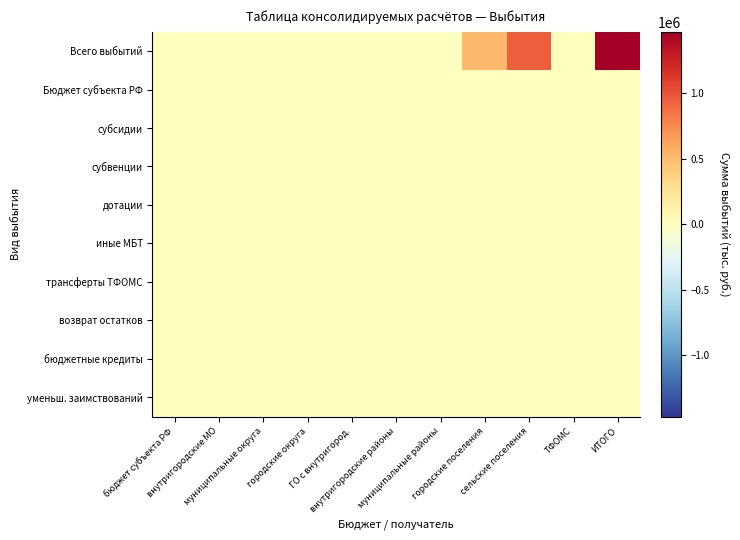

Reading left to right, transcribe all the data shown in this chart.

Всего выбытий: бюджет субъекта РФ=0	внутригородские МО=0	муниципальные округа=0	городские округа=0	ГО с внутригород.=0	внутригородские районы=0	муниципальные районы=0	городские поселения=516131	сельские поселения=950149	ТФОМС=0	ИТОГО=1466280
Бюджет субъекта РФ: бюджет субъекта РФ=0	внутригородские МО=0	муниципальные округа=0	городские округа=0	ГО с внутригород.=0	внутригородские районы=0	муниципальные районы=0	городские поселения=0	сельские поселения=0	ТФОМС=0	ИТОГО=0
субсидии: бюджет субъекта РФ=0	внутригородские МО=0	муниципальные округа=0	городские округа=0	ГО с внутригород.=0	внутригородские районы=0	муниципальные районы=0	городские поселения=0	сельские поселения=0	ТФОМС=0	ИТОГО=0
субвенции: бюджет субъекта РФ=0	внутригородские МО=0	муниципальные округа=0	городские округа=0	ГО с внутригород.=0	внутригородские районы=0	муниципальные районы=0	городские поселения=0	сельские поселения=0	ТФОМС=0	ИТОГО=0
дотации: бюджет субъекта РФ=0	внутригородские МО=0	муниципальные округа=0	городские округа=0	ГО с внутригород.=0	внутригородские районы=0	муниципальные районы=0	городские поселения=0	сельские поселения=0	ТФОМС=0	ИТОГО=0
иные МБТ: бюджет субъекта РФ=0	внутригородские МО=0	муниципальные округа=0	городские округа=0	ГО с внутригород.=0	внутригородские районы=0	муниципальные районы=0	городские поселения=0	сельские поселения=0	ТФОМС=0	ИТОГО=0
трансферты ТФОМС: бюджет субъекта РФ=0	внутригородские МО=0	муниципальные округа=0	городские округа=0	ГО с внутригород.=0	внутригородские районы=0	муниципальные районы=0	городские поселения=0	сельские поселения=0	ТФОМС=0	ИТОГО=0
возврат остатков: бюджет субъекта РФ=0	внутригородские МО=0	муниципальные округа=0	городские округа=0	ГО с внутригород.=0	внутригородские районы=0	муниципальные районы=0	городские поселения=0	сельские поселения=0	ТФОМС=0	ИТОГО=0
бюджетные кредиты: бюджет субъекта РФ=0	внутригородские МО=0	муниципальные округа=0	городские округа=0	ГО с внутригород.=0	внутригородские районы=0	муниципальные районы=0	городские поселения=0	сельские поселения=0	ТФОМС=0	ИТОГО=0
уменьш. заимствований: бюджет субъекта РФ=0	внутригородские МО=0	муниципальные округа=0	городские округа=0	ГО с внутригород.=0	внутригородские районы=0	муниципальные районы=0	городские поселения=0	сельские поселения=0	ТФОМС=0	ИТОГО=0